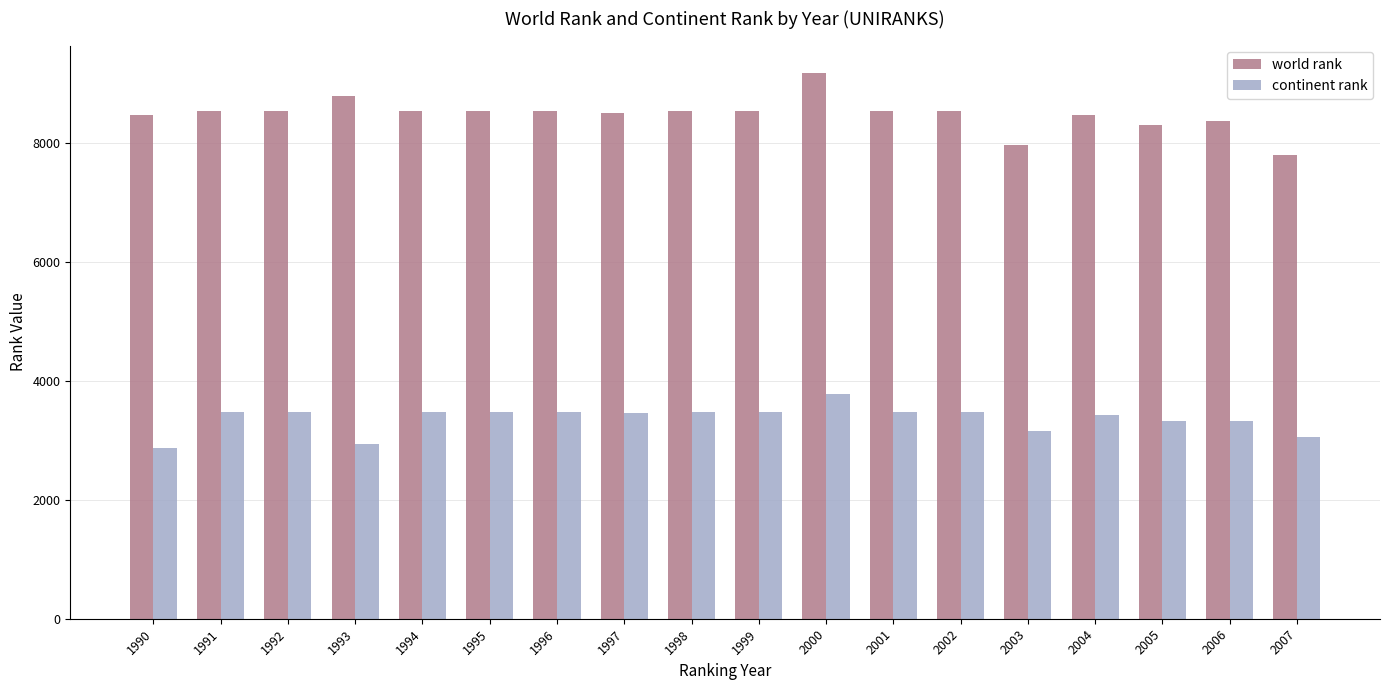

What is the difference between the second highest and minimum values in the continent rank series?

599